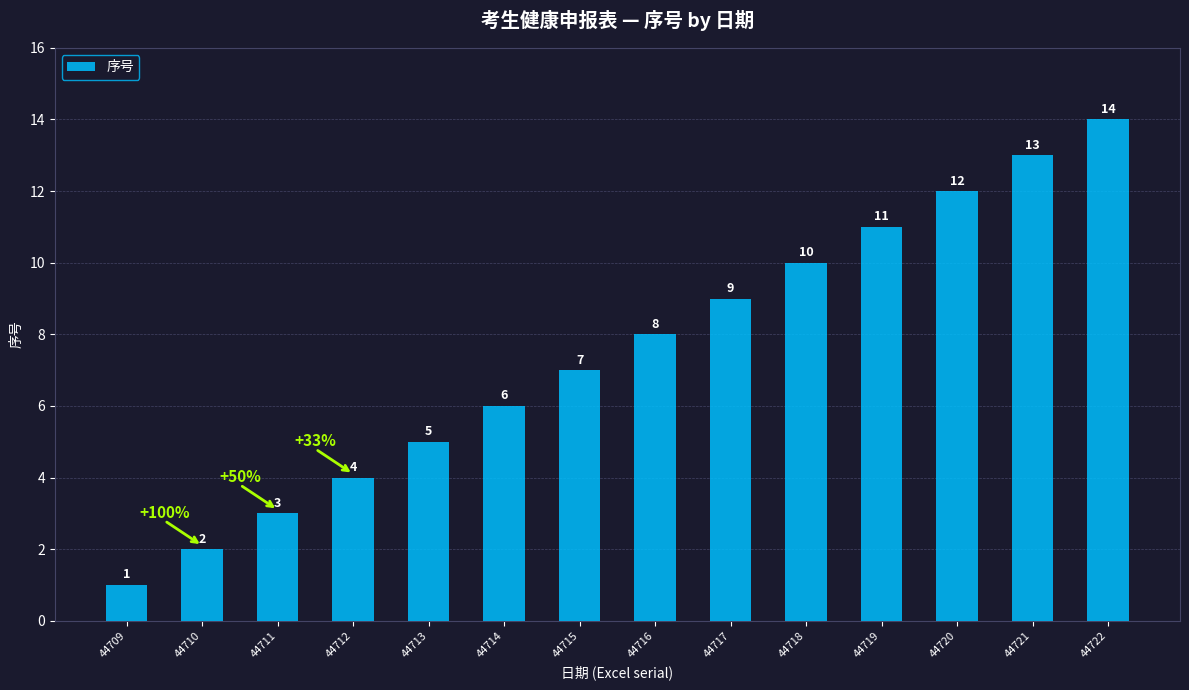

Rank the categories by value from highest to lowest.

44722, 44721, 44720, 44719, 44718, 44717, 44716, 44715, 44714, 44713, 44712, 44711, 44710, 44709